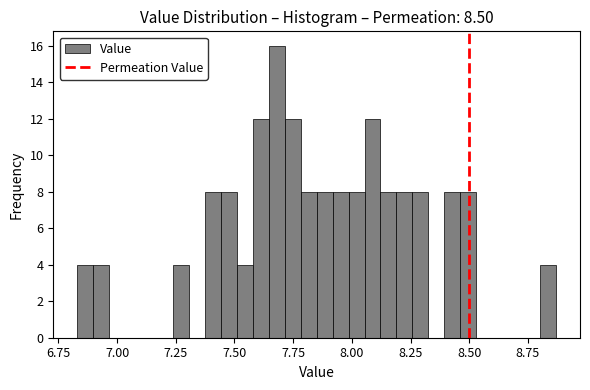

Around what value on the x-axis is the tallest bar? Give the approximate position of its centre, as read against the axis.

7.70